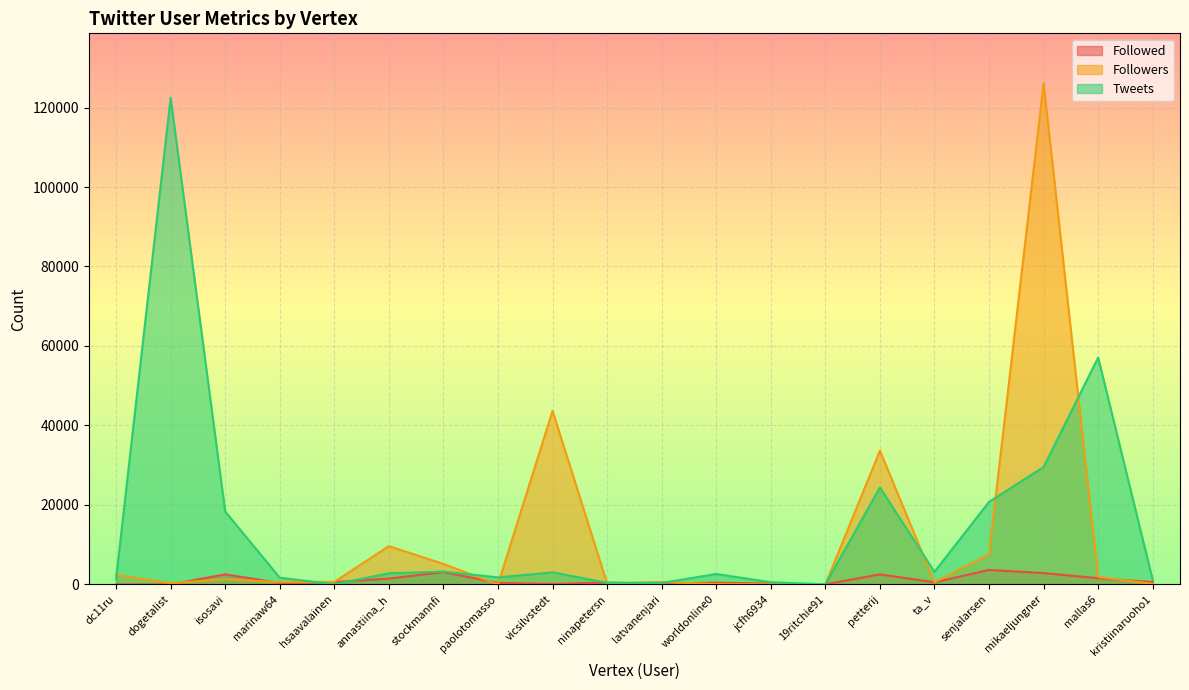

At which label does Followed first exceed 532?

isosavi